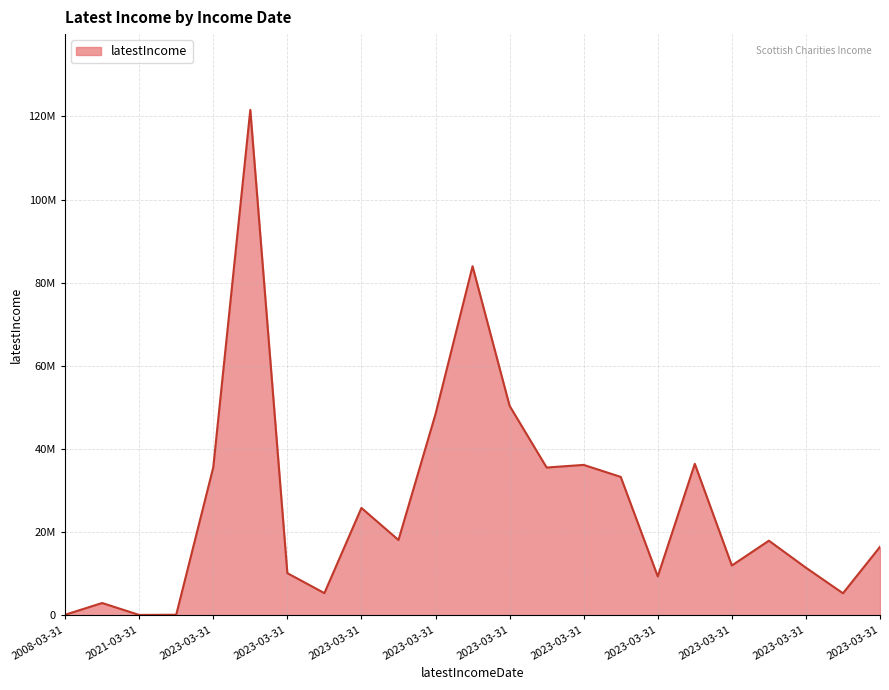

Does the chart display data point markers on the line(s)?

No